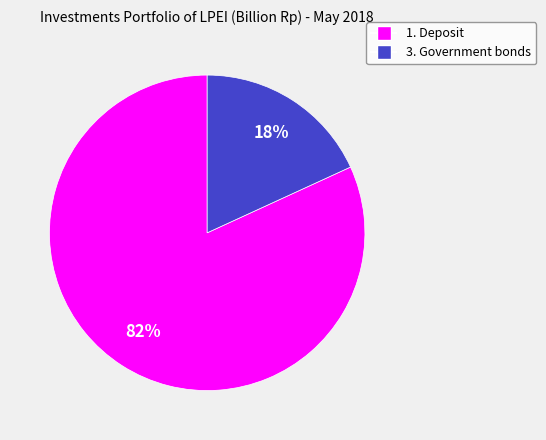

Rank the categories by value from lowest to highest.

3. Government bonds, 1. Deposit